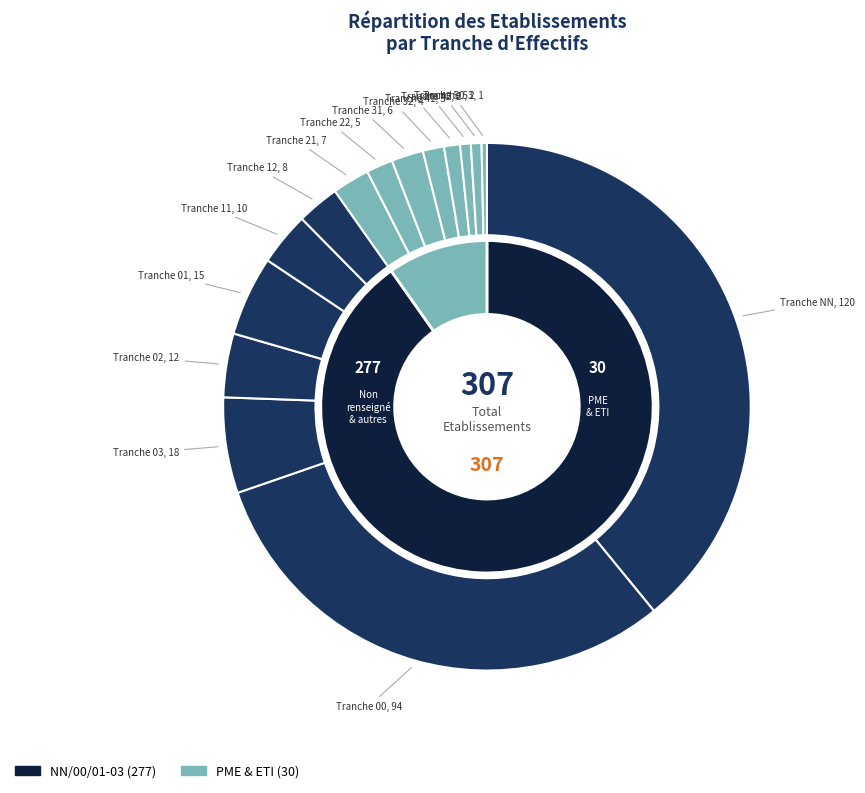

How many segments does this pie chart have?

15